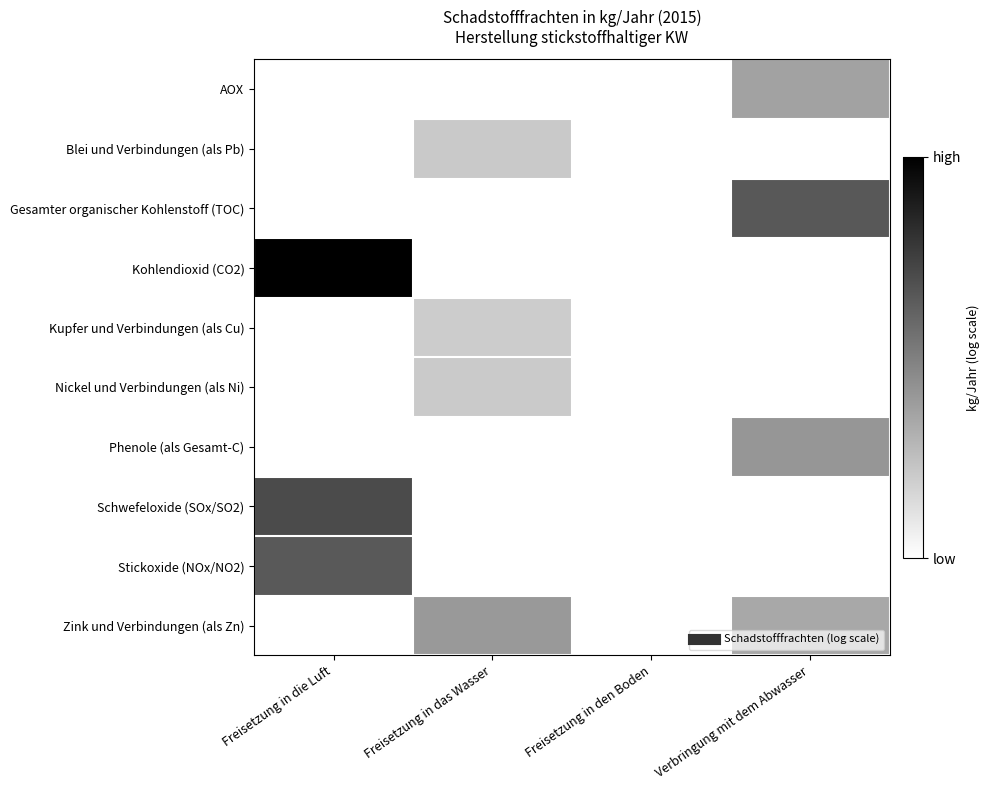

Between Verbringung mit dem Abwasser and Freisetzung in den Boden, which is larger?

Verbringung mit dem Abwasser